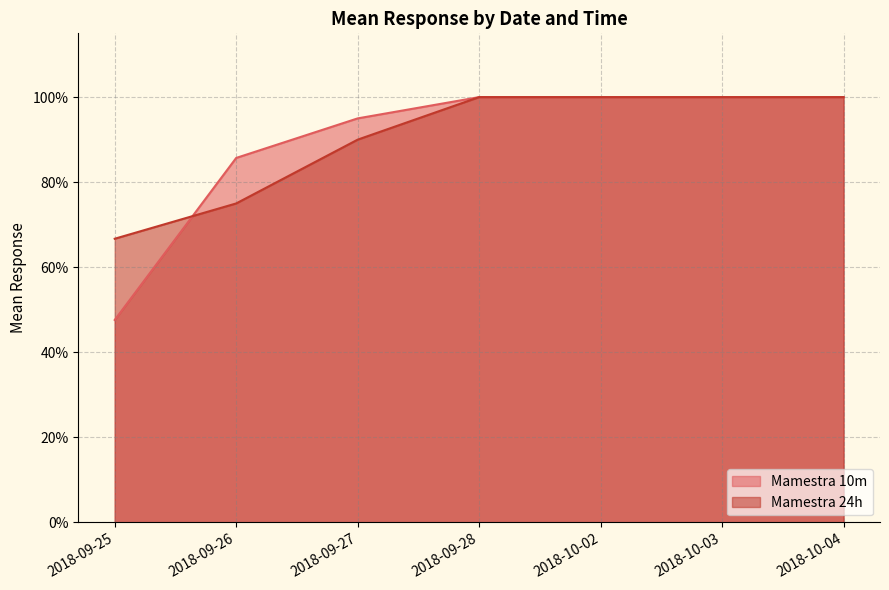

Reading left to right, what are all the values shown in this chart?

Mamestra 10m: 0.5	0.9	0.9	1.0	1.0	1.0	1.0
Mamestra 24h: 0.7	0.8	0.9	1.0	1.0	1.0	1.0